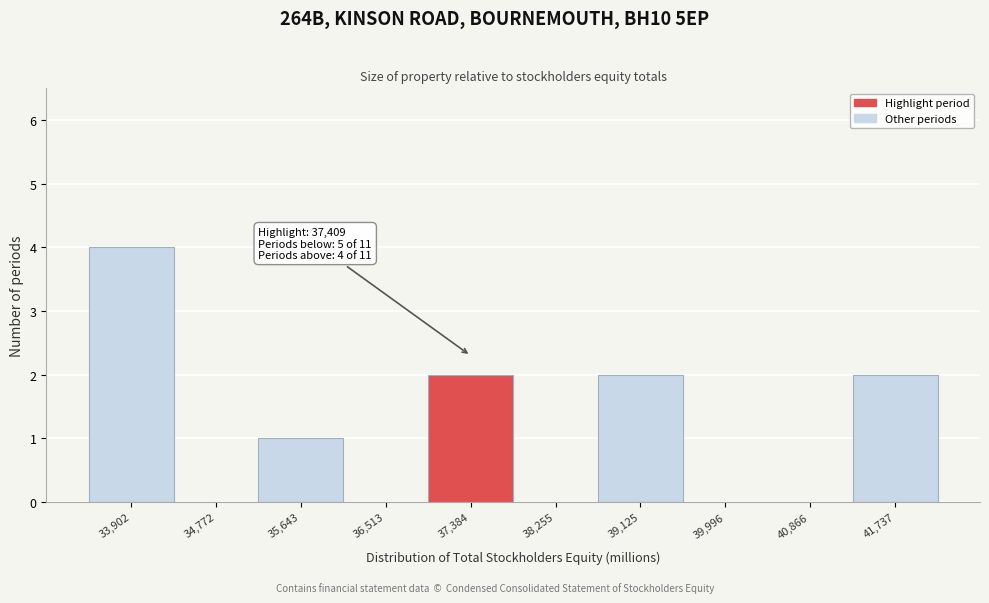

Reading right to left, what are all the values shown in this chart?

41,737=2	40,866=0	39,996=0	39,125=2	38,255=0	37,384=2	36,513=0	35,643=1	34,772=0	33,902=4